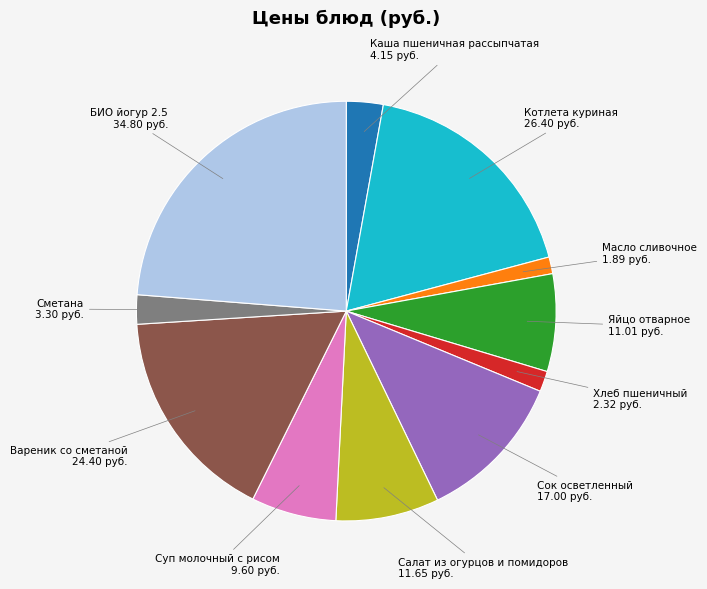

How many slices are in this pie chart?

11